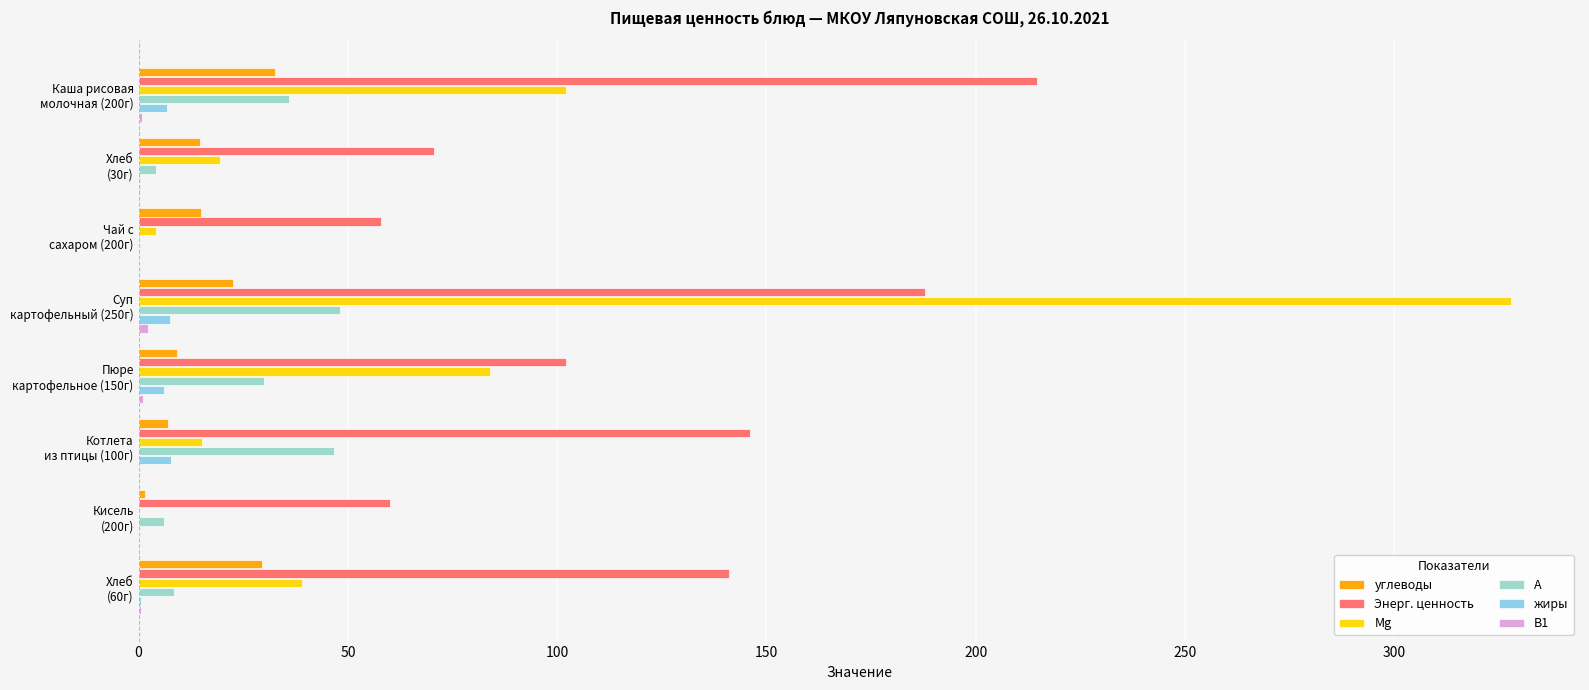

What is the greatest value displayed?

328.0